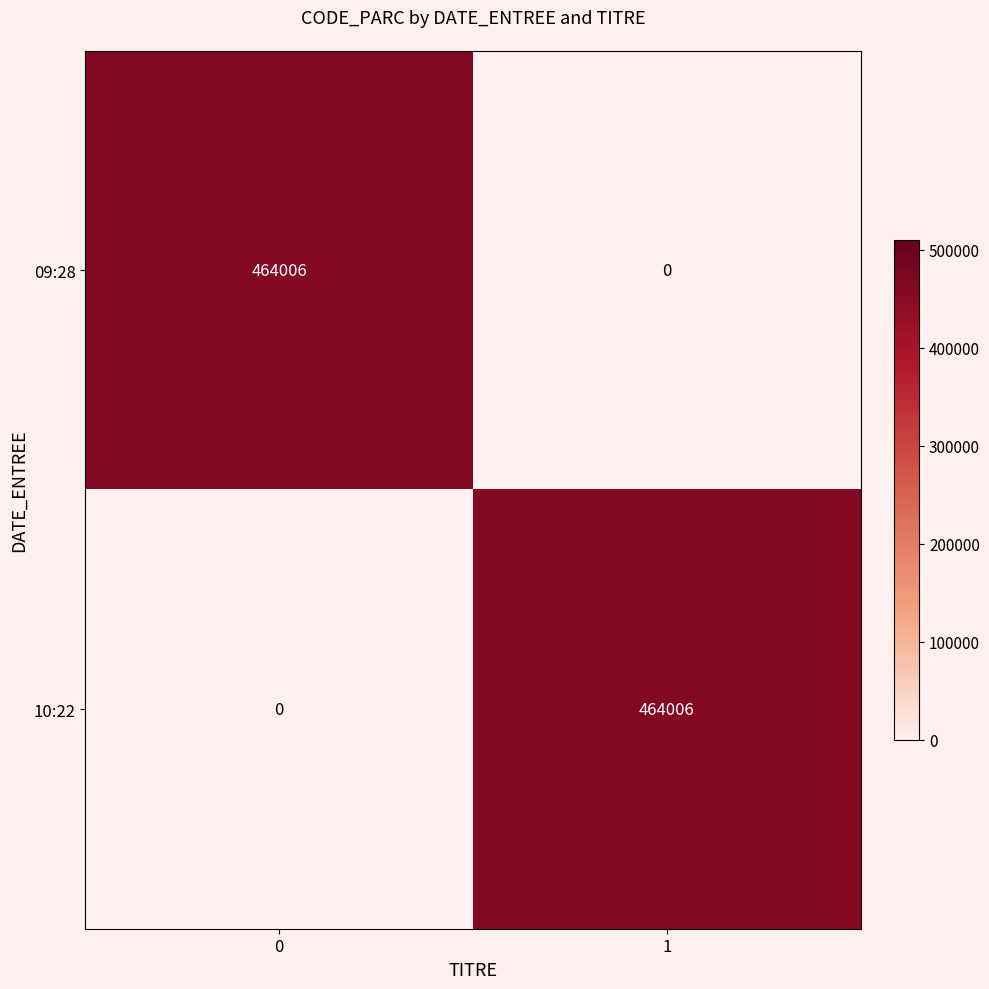

What is the maximum value for 09:28?

464006